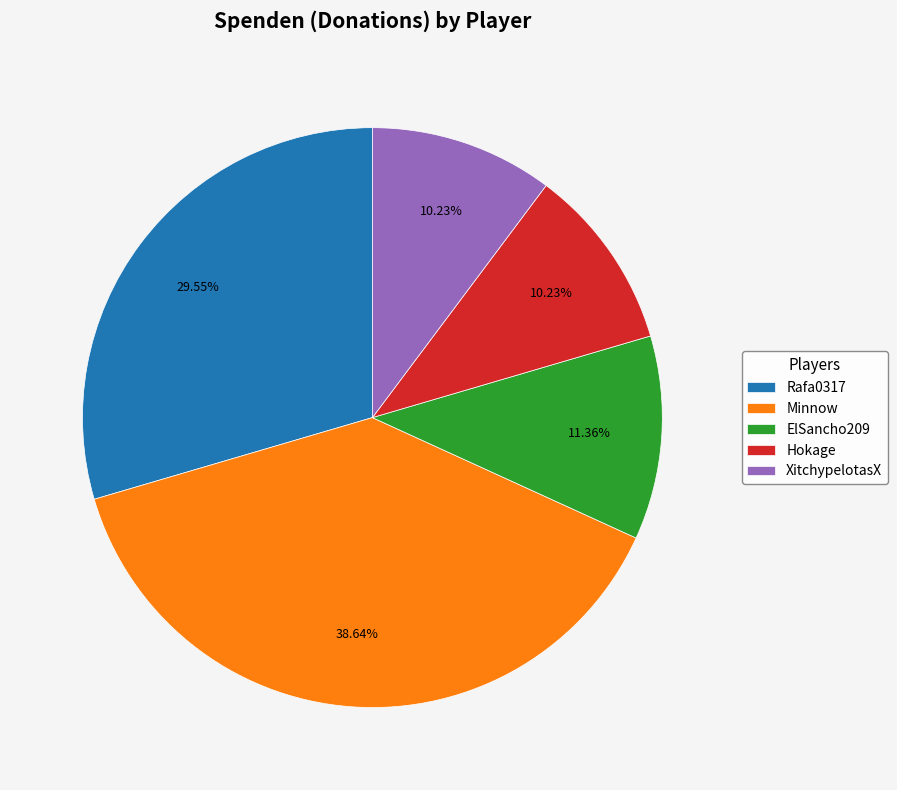

Is the sum of Hokage and XitchypelotasX greater than half?

No